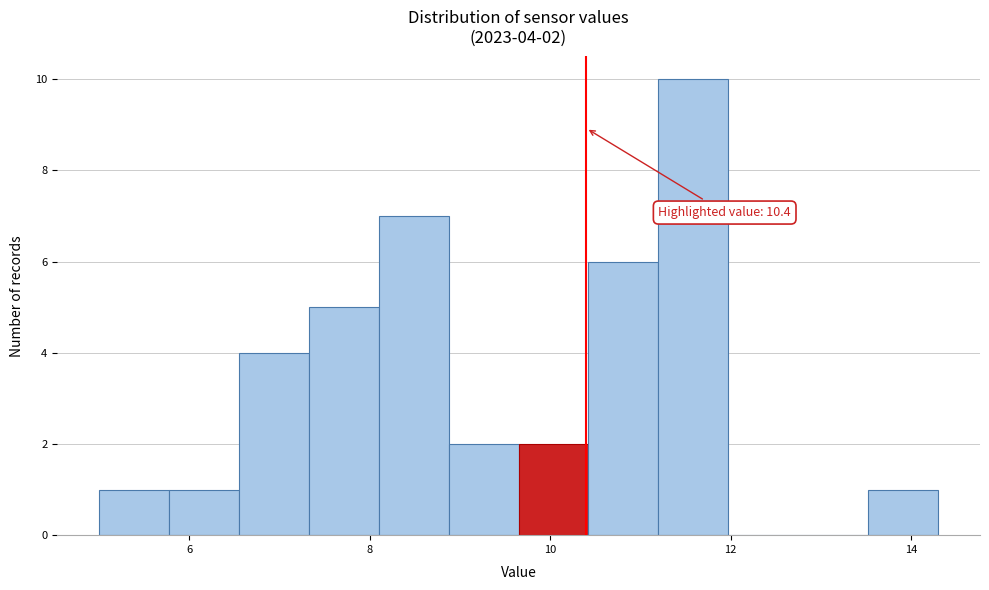

Around what value on the x-axis is the tallest bar? Give the approximate position of its centre, as read against the axis.

11.6